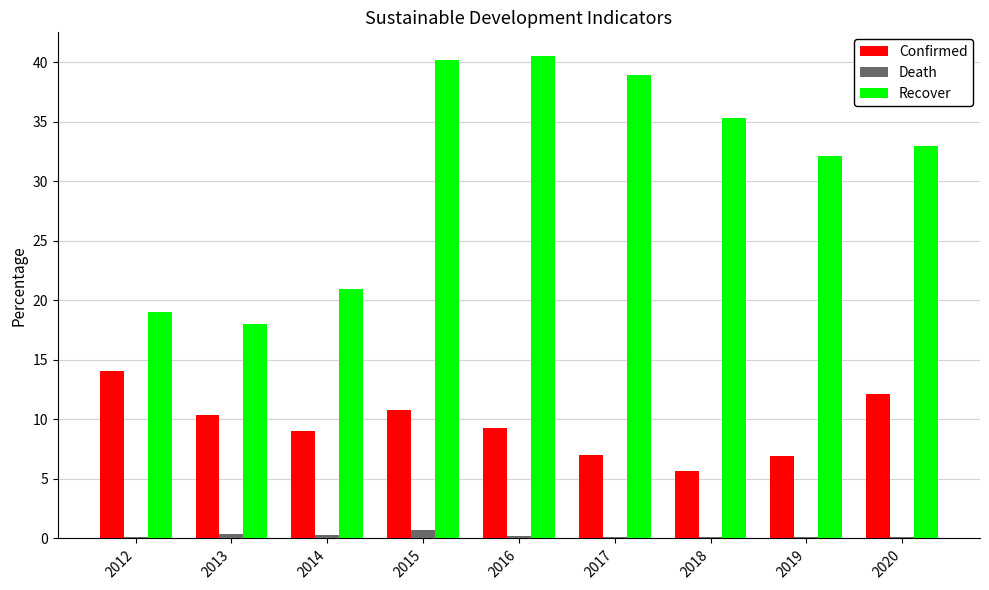

How many series are shown in this chart?

3